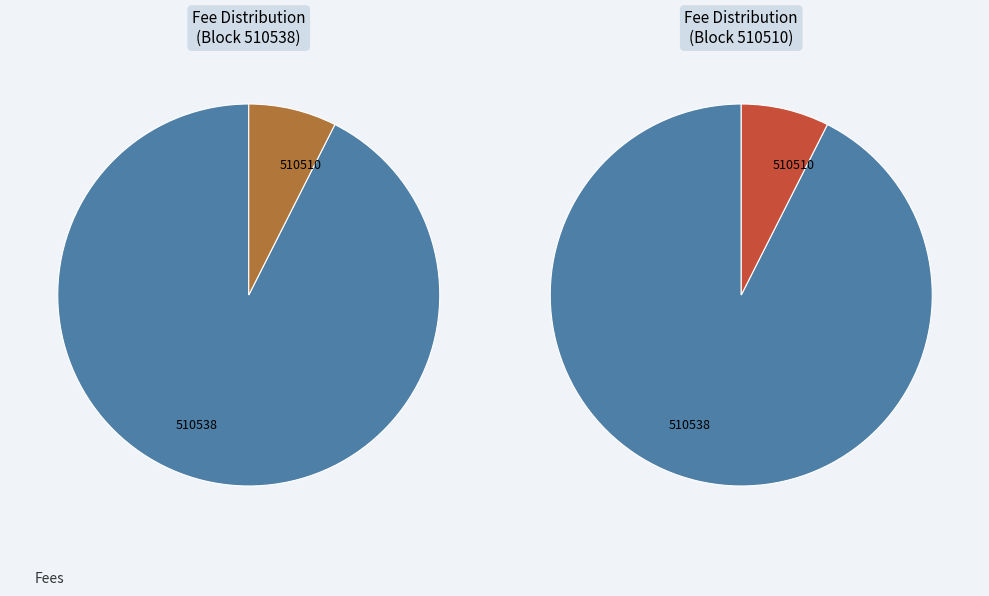

Which category has the biggest portion of the pie?

510538